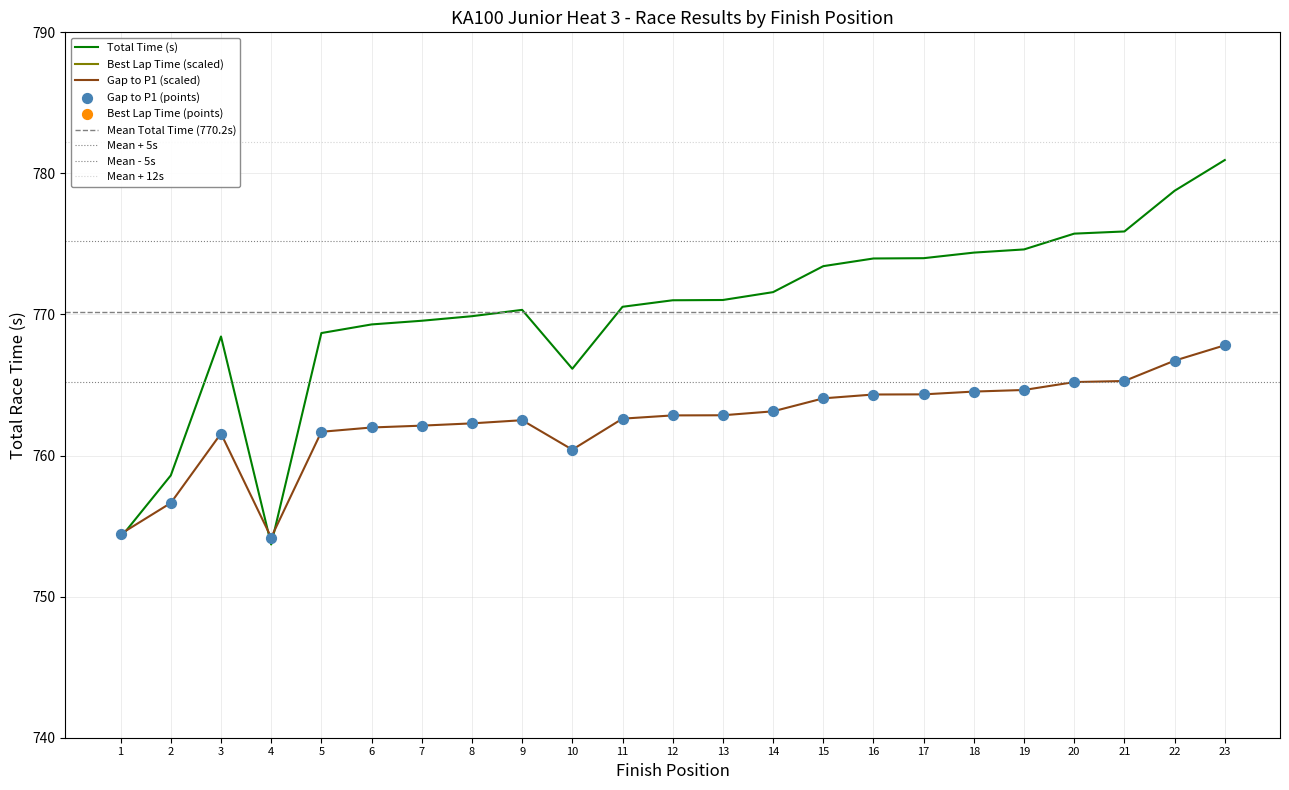

Is the value of Gap to P1 (scaled) at 7 greater than the value of Total Time (s) at 12?

No